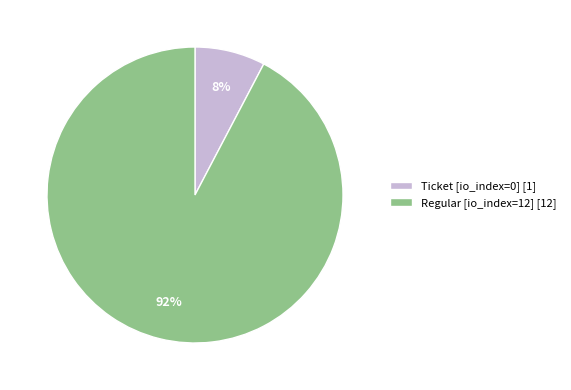

Which has a higher value, Ticket [io_index=0] [1] or Regular [io_index=12] [12]?

Regular [io_index=12] [12]